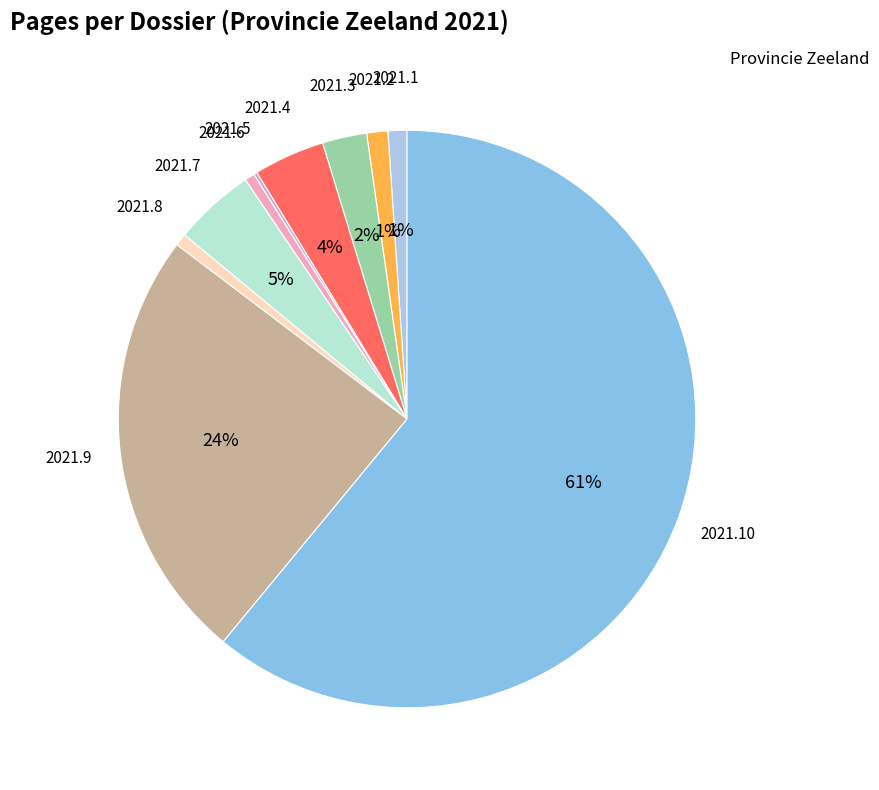

To the nearest percent, what is the combined percentage of 2021.2 and 2021.6?

2%